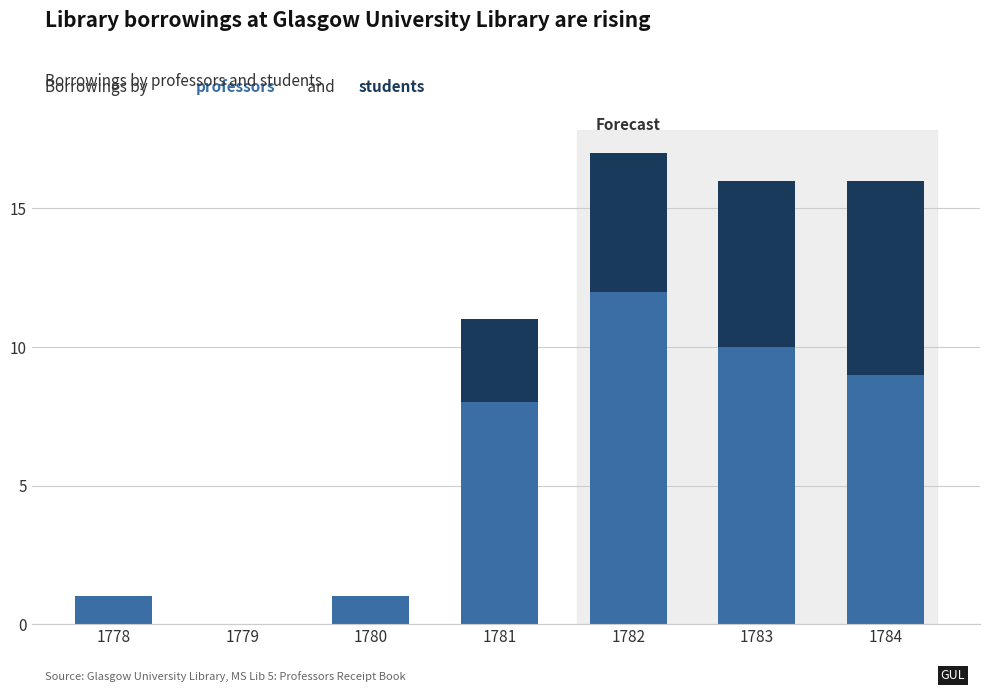

At which category is the sum across all series the highest?

1782